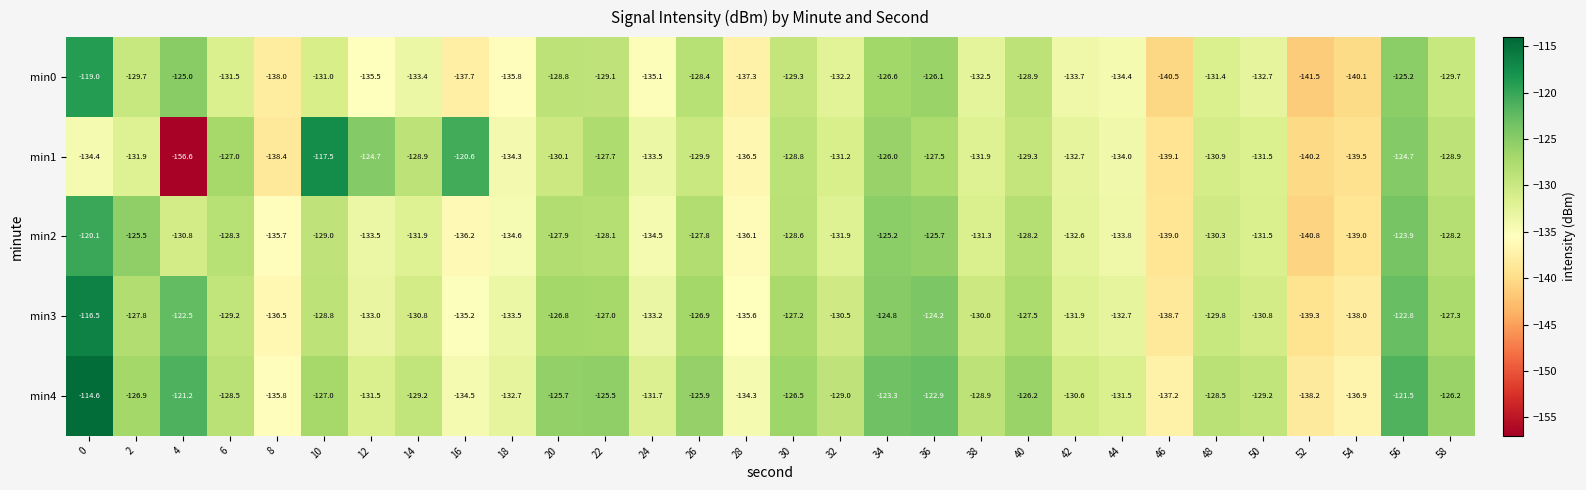

Which series has the largest total across all categories?

min4